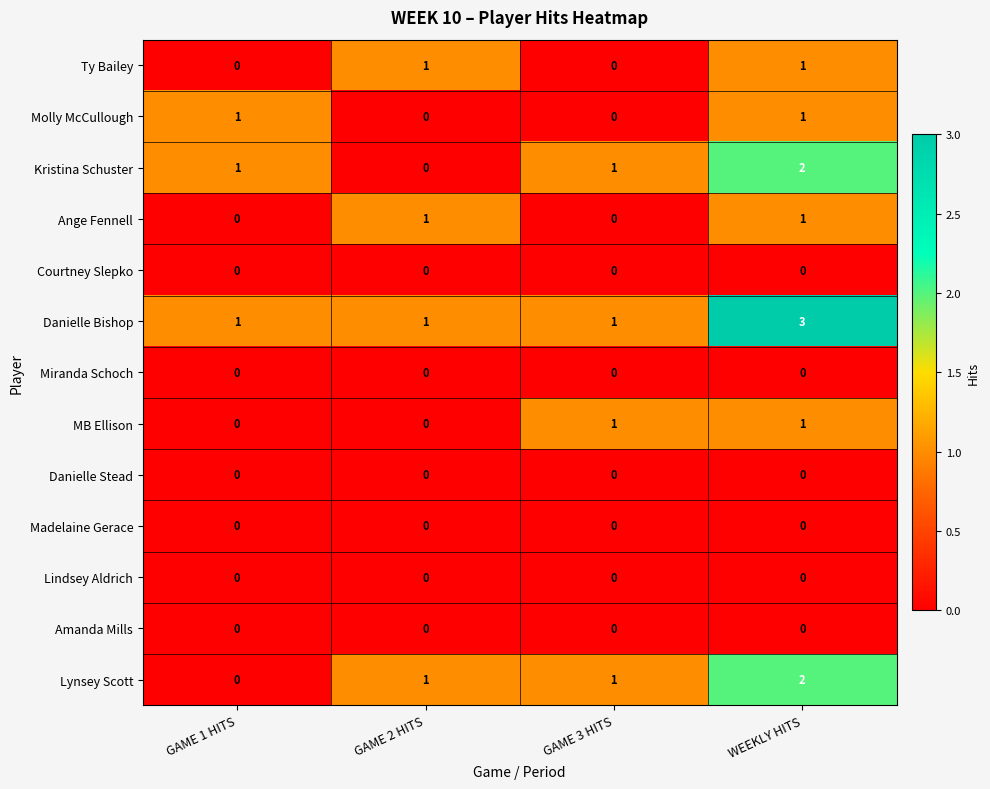

The MB Ellison series shows 0 at GAME 1 HITS. True or false?

True